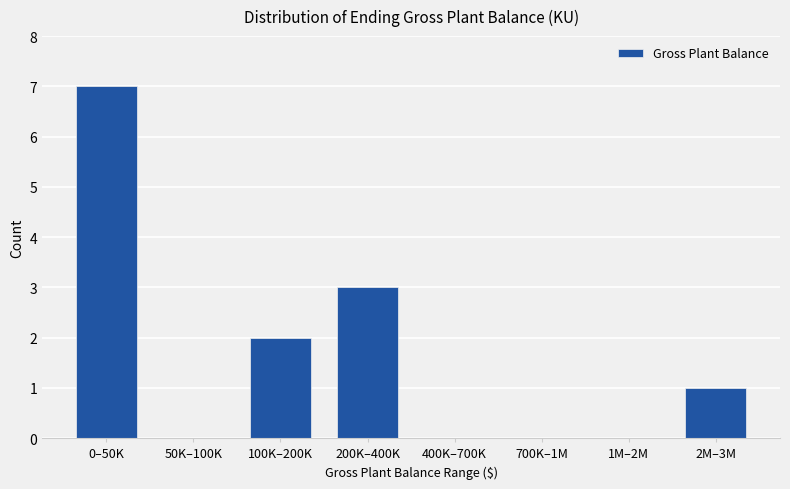

Reading left to right, what are all the values shown in this chart?

0–50K=7	50K–100K=0	100K–200K=2	200K–400K=3	400K–700K=0	700K–1M=0	1M–2M=0	2M–3M=1